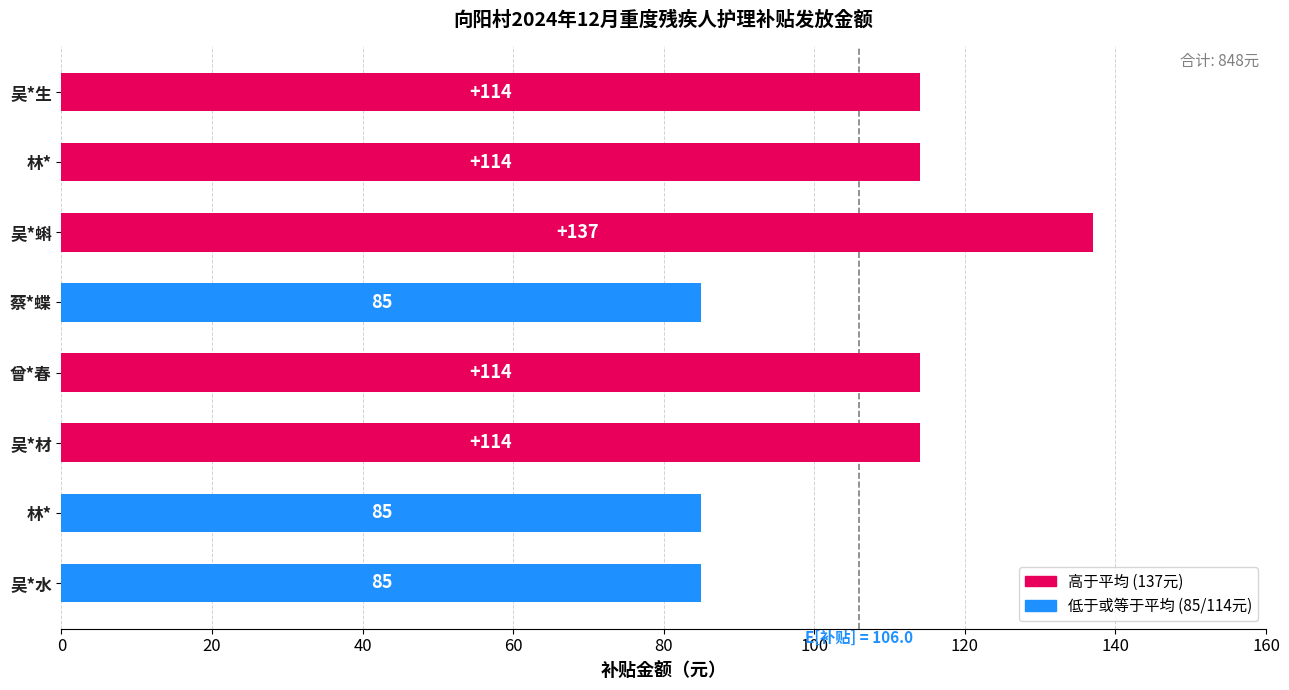

Count the number of data series in this chart.

1